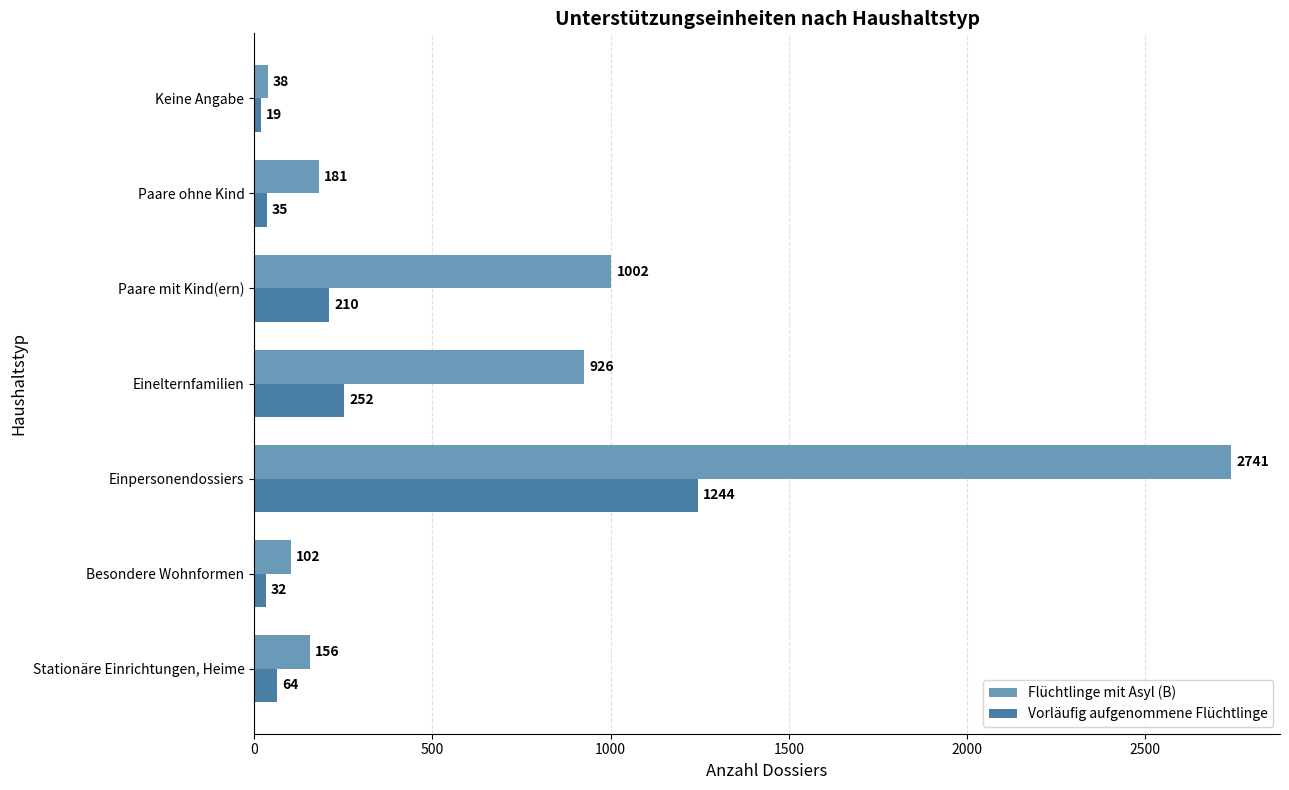

How many data points in Vorläufig aufgenommene Flüchtlinge are less than 64?

3